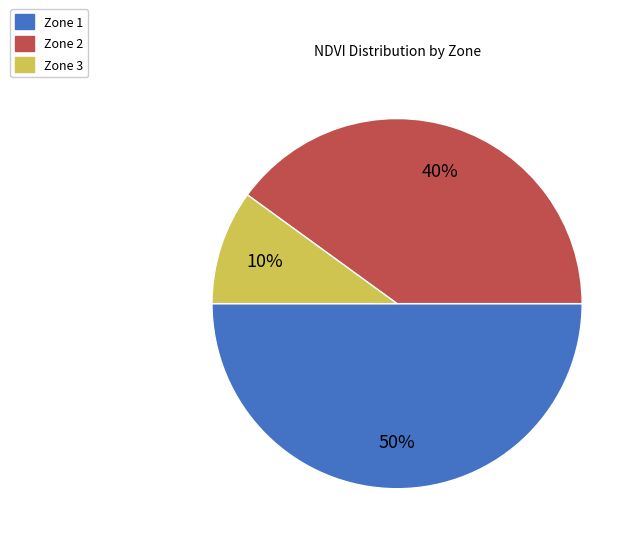

True or false: Zone 3 accounts for 18% of the total.

False